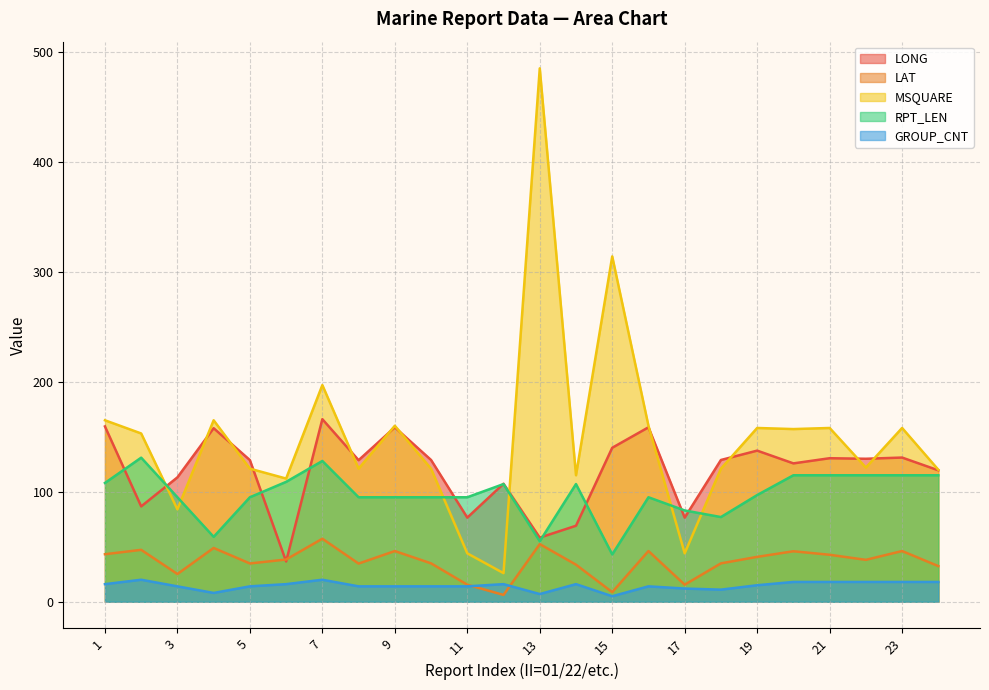

List the series in order of their peak value, lowest first.

GROUP_CNT, LAT, RPT_LEN, LONG, MSQUARE